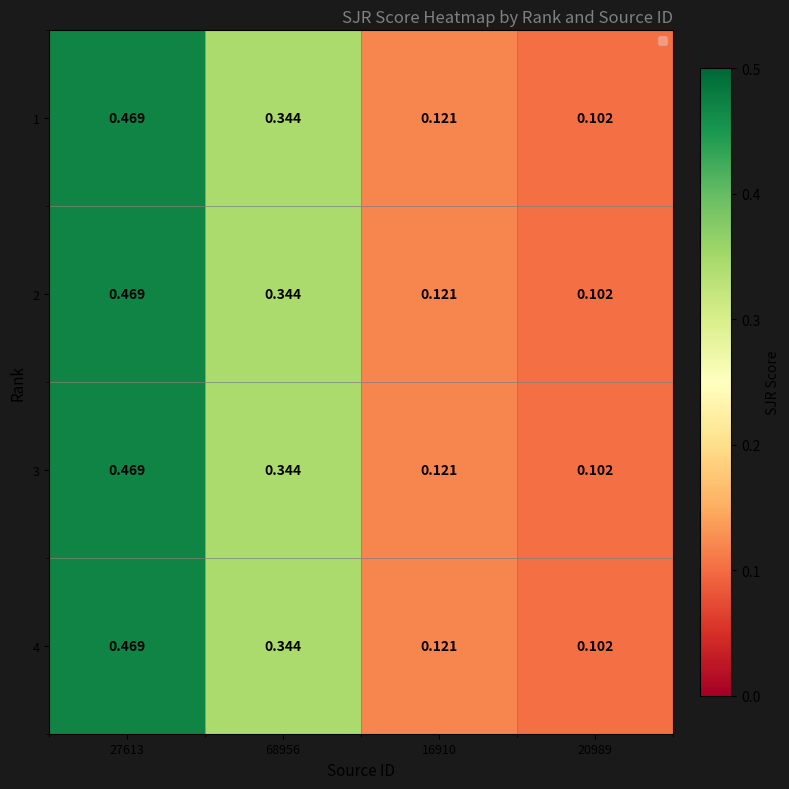

Is the value of 1 at 68956 greater than the value of 3 at 16910?

Yes